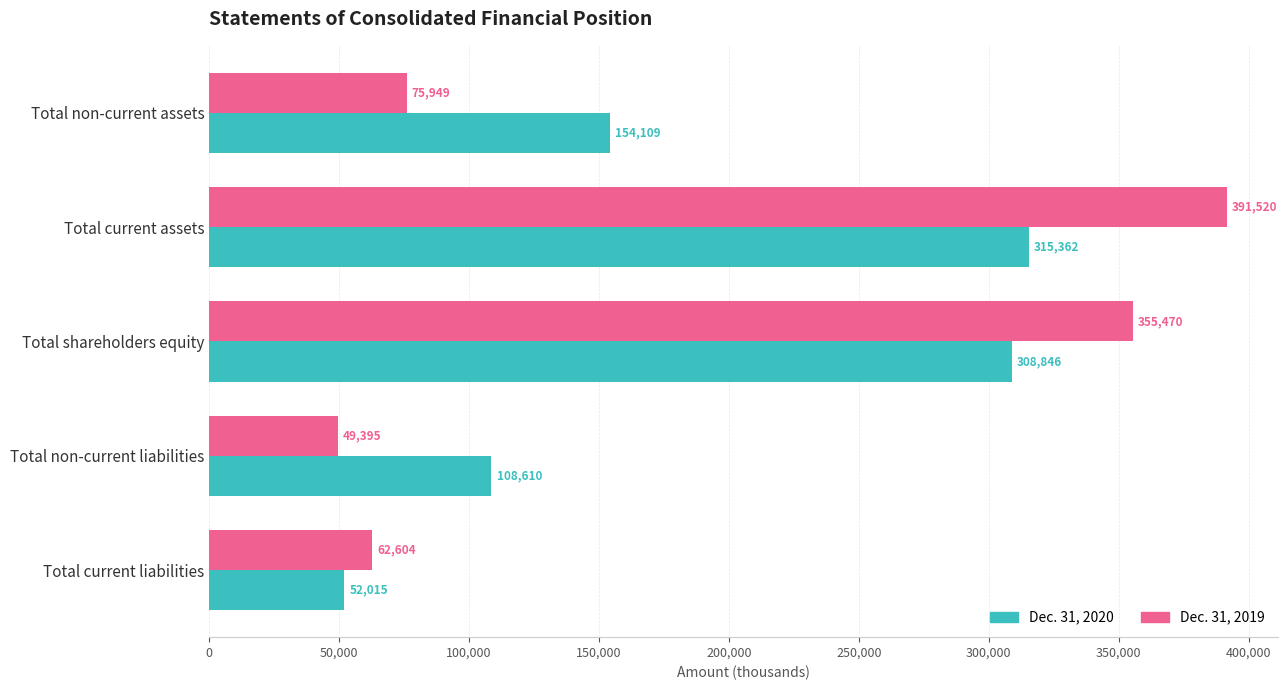

At how many categories does at least one series exceed 76466?

4